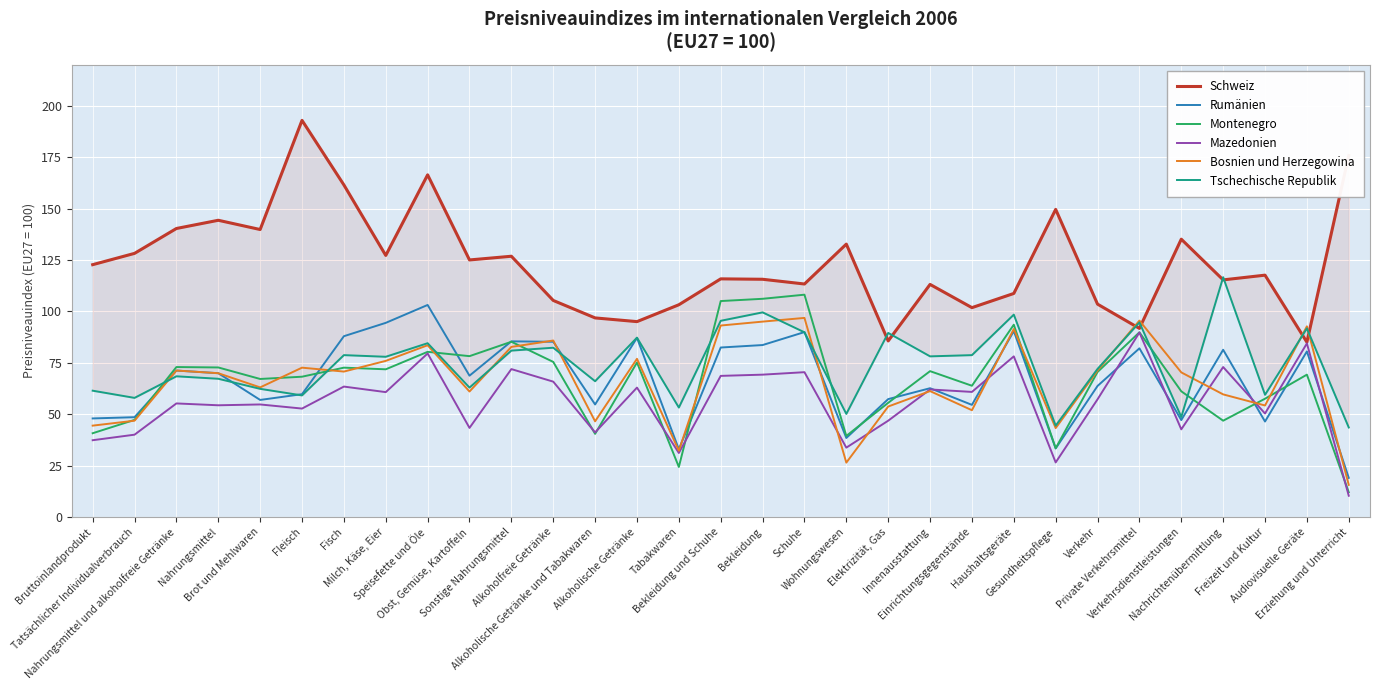

Is the value of Tschechische Republik at Gesundheitspflege greater than the value of Mazedonien at Fleisch?

No